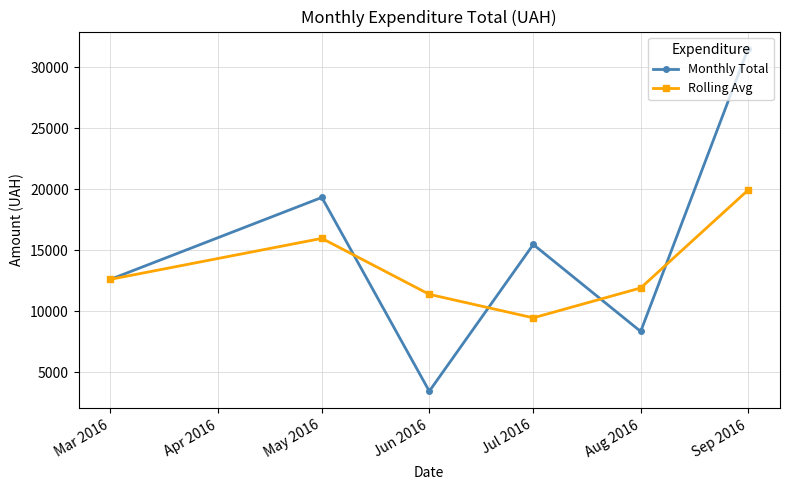

What are all the series names shown in the legend?

Monthly Total, Rolling Avg